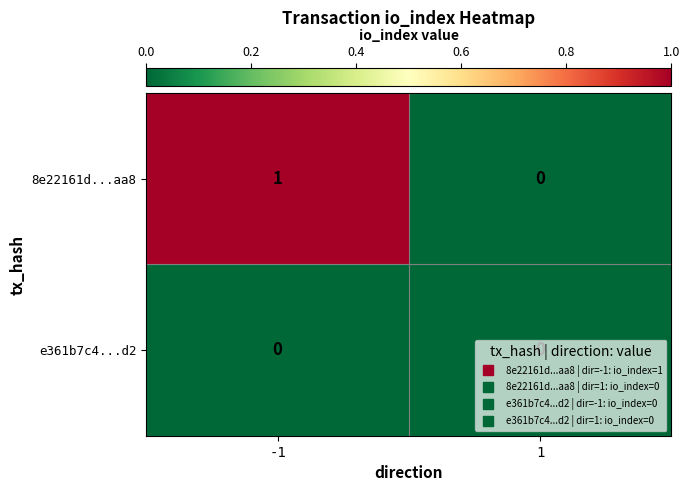

Which series has the widest spread of values?

8e22161d...aa8